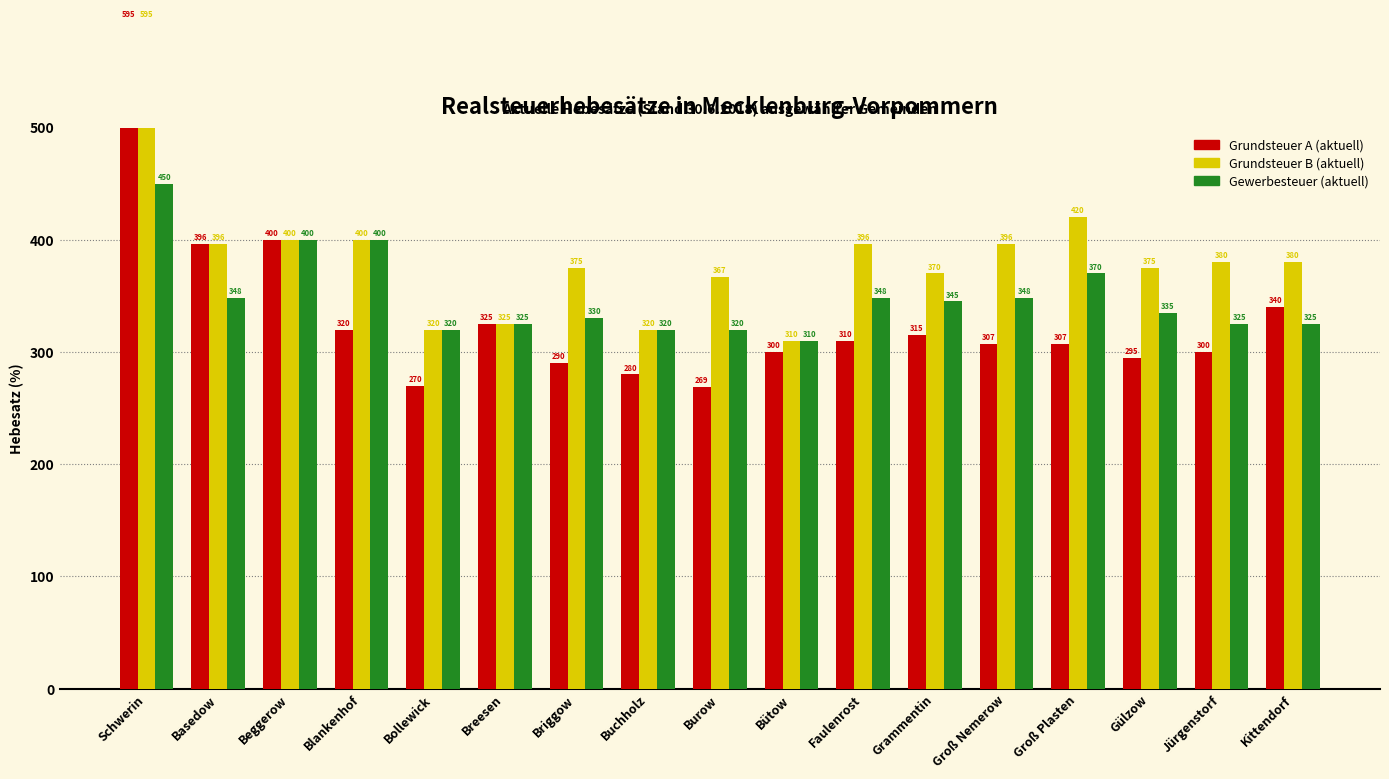

Reading left to right, what are all the values shown in this chart?

Grundsteuer A (aktuell): 595	396	400	320	270	325	290	280	269	300	310	315	307	307	295	300	340
Grundsteuer B (aktuell): 595	396	400	400	320	325	375	320	367	310	396	370	396	420	375	380	380
Gewerbesteuer (aktuell): 450	348	400	400	320	325	330	320	320	310	348	345	348	370	335	325	325